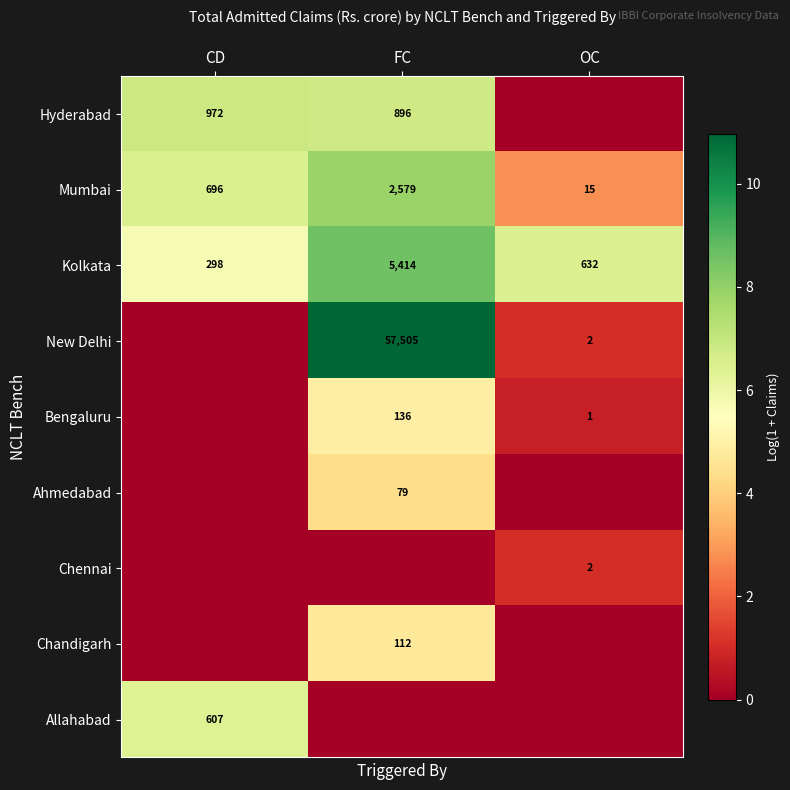

Is the value of Mumbai at OC greater than the value of New Delhi at OC?

Yes